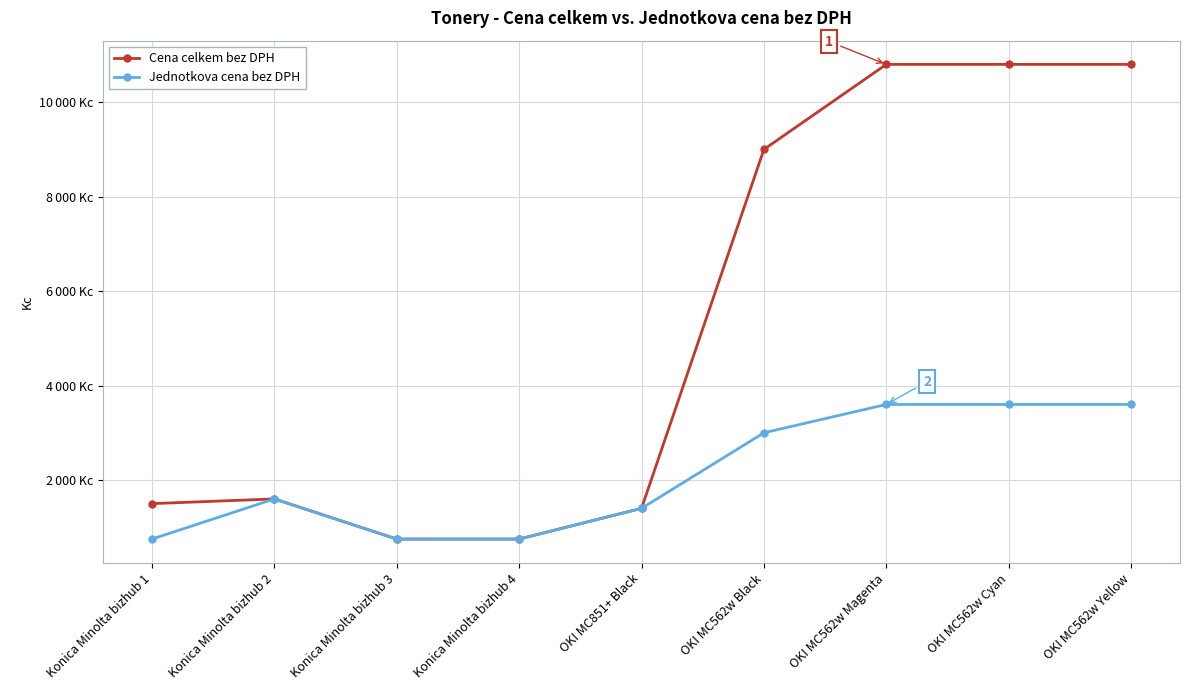

Where is Jednotkova cena bez DPH nearest to the value 2175?

Konica Minolta bizhub 2